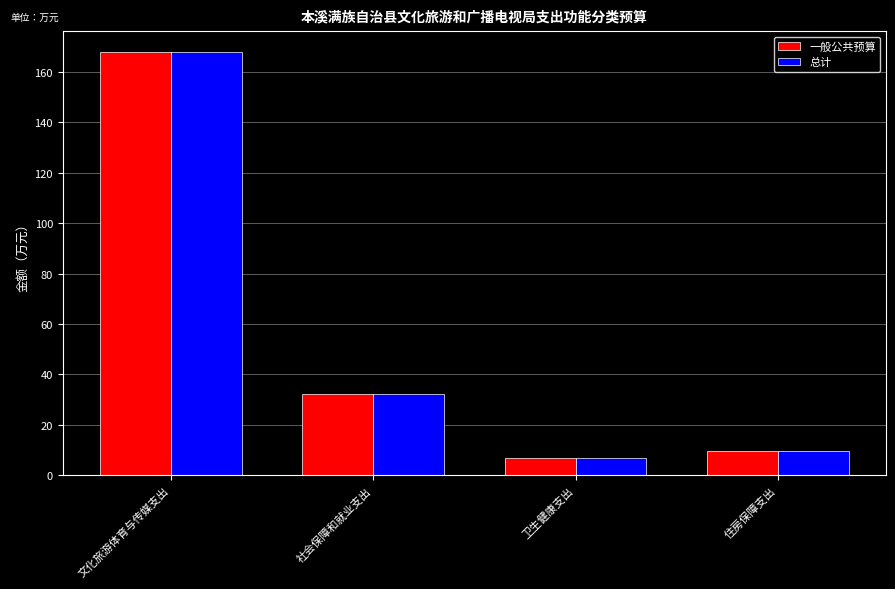

Is it true that 总计 equals 9.6 at 住房保障支出?

True